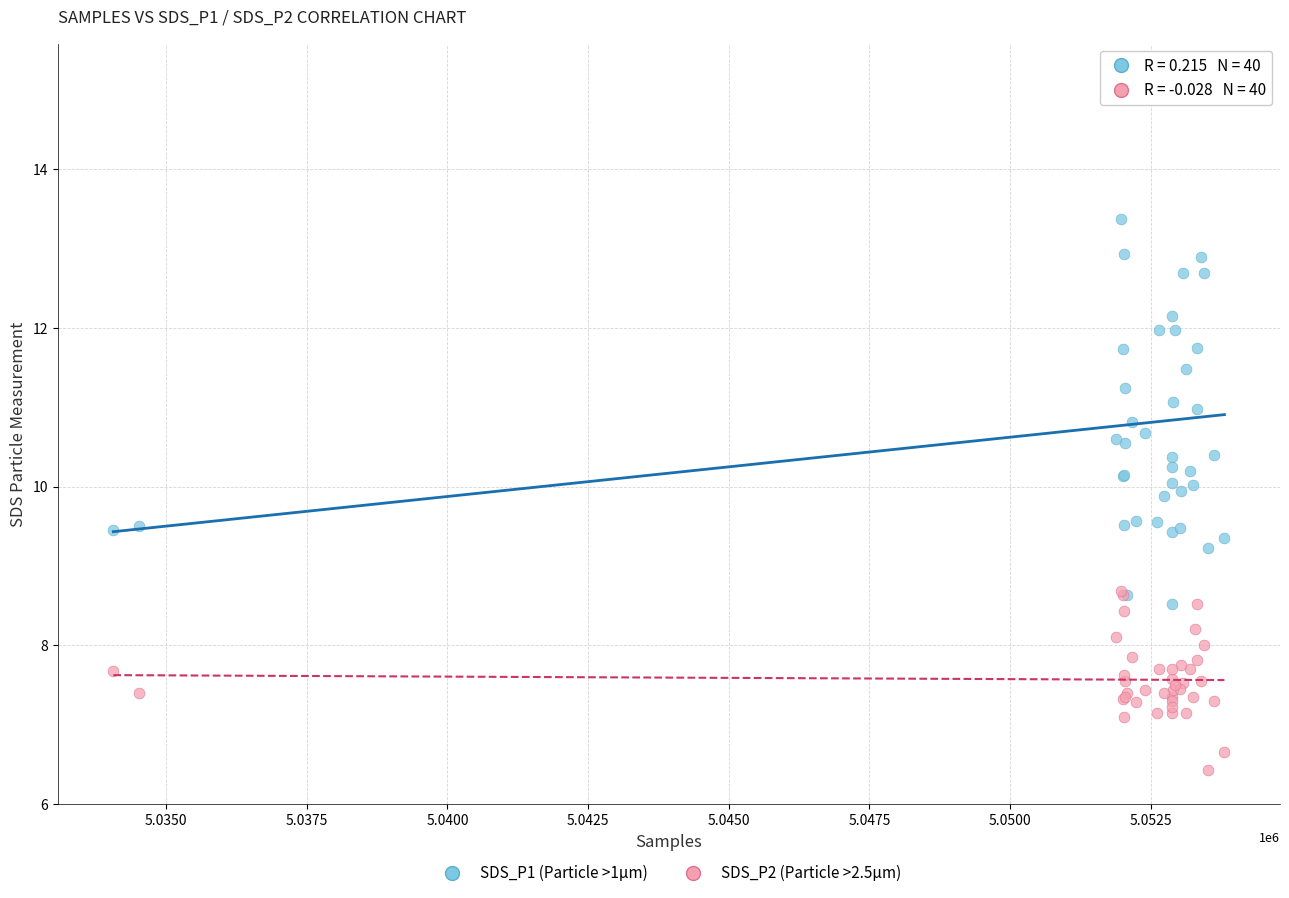

What are all the series names shown in the legend?

SDS_P1 (Particle >1µm), SDS_P2 (Particle >2.5µm)